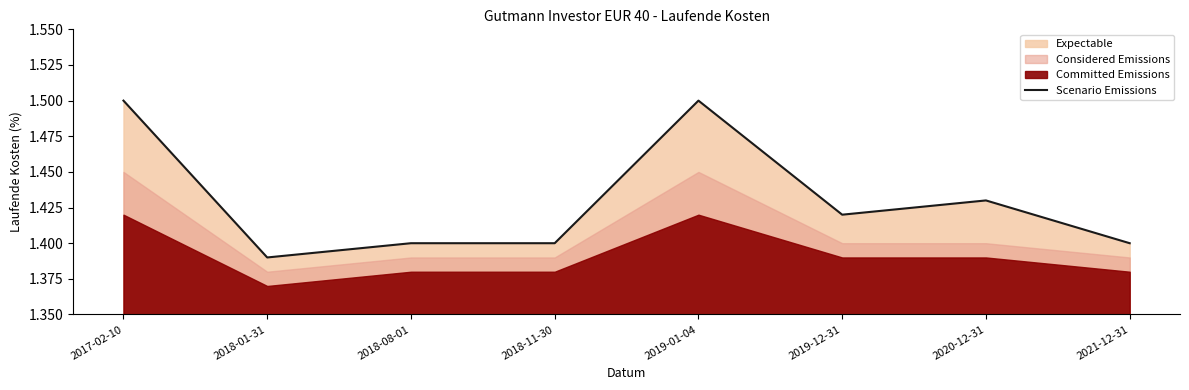

What is the sum of the values at 2020-12-31 and 2017-02-10?

2.9